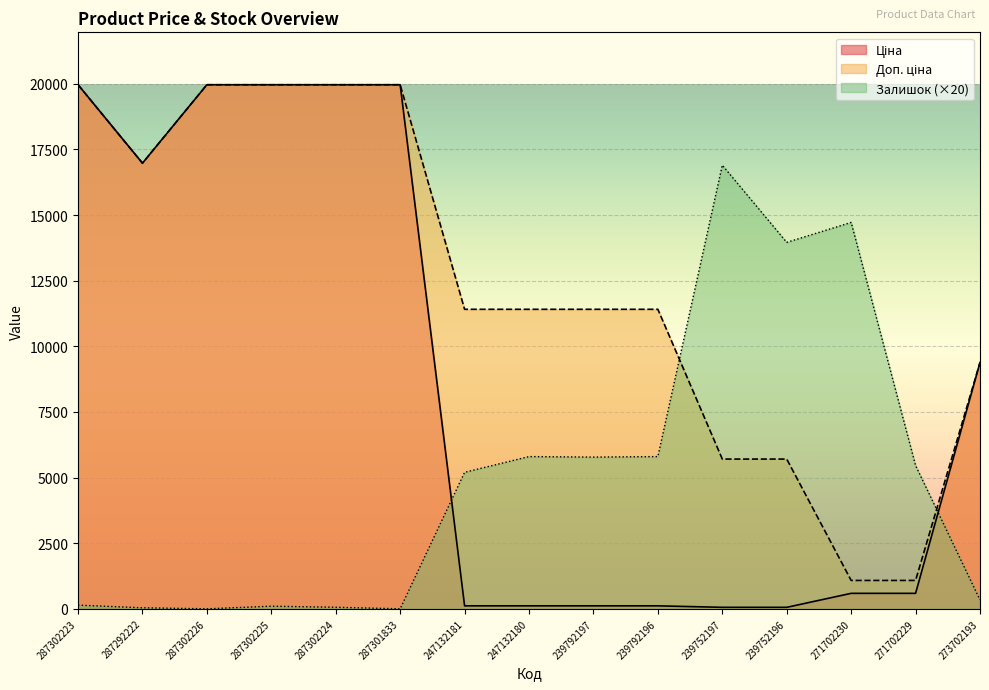

What is the sum of the Доп. ціна values at 273702193 and 239792197?

20794.0